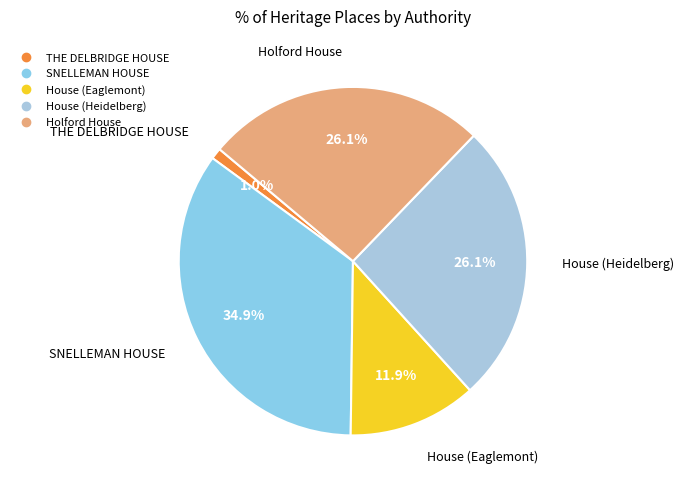

Approximately how many times larger is the value at House (Eaglemont) compared to Holford House?

0.5